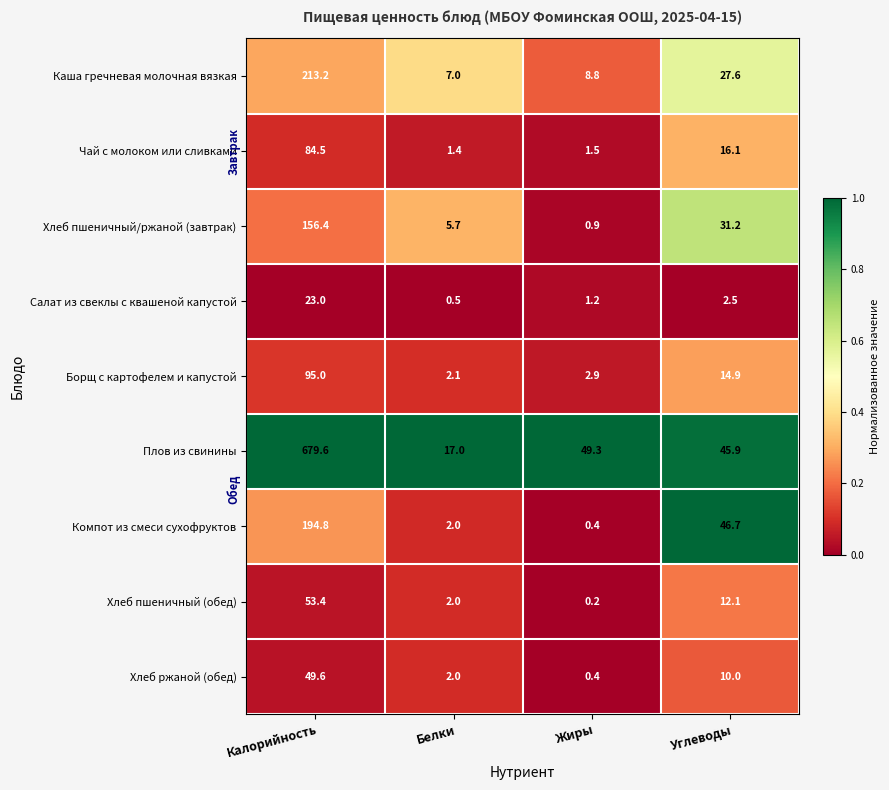

Where does the Хлеб ржаной (обед) series first go above 10?

Калорийность